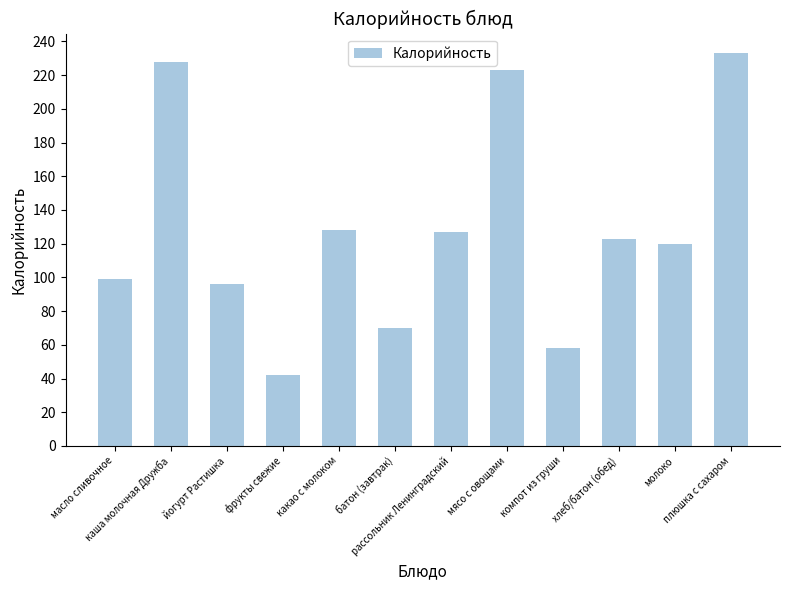

What is the difference between the second highest and minimum values?

186